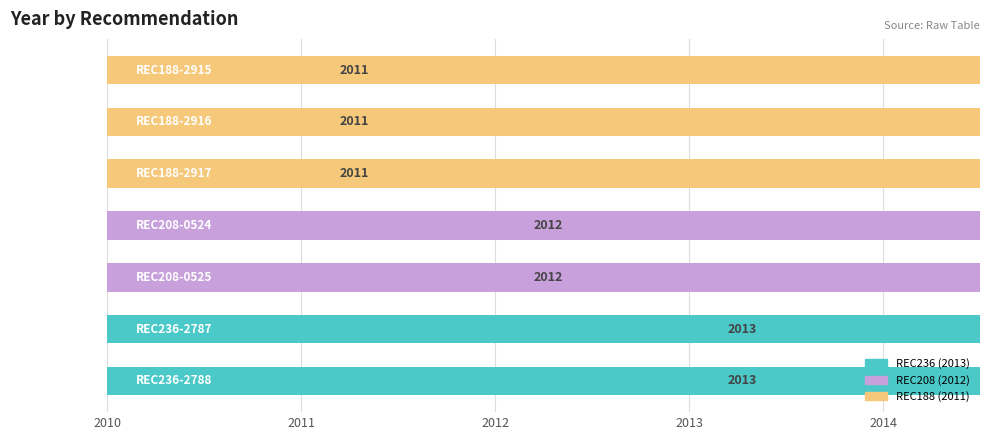

Are the bars grouped side by side (vs. stacked)?

No